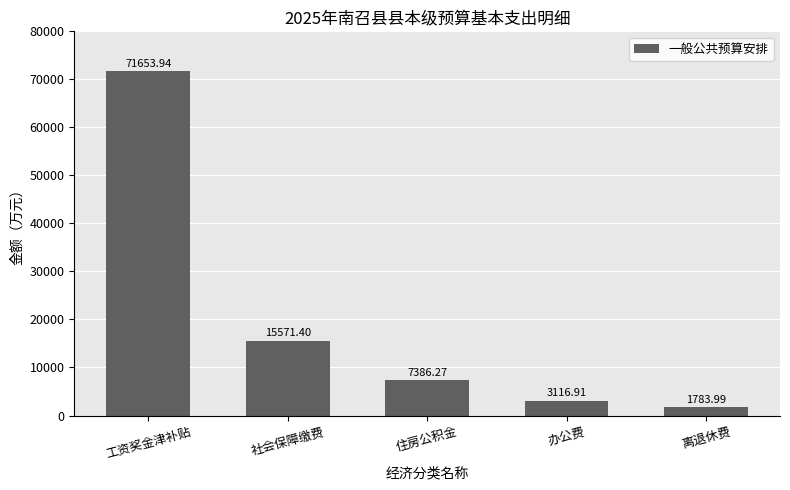

Reading left to right, list all the values displayed in this chart.

71653.9	15571.4	7386.3	3116.9	1784.0